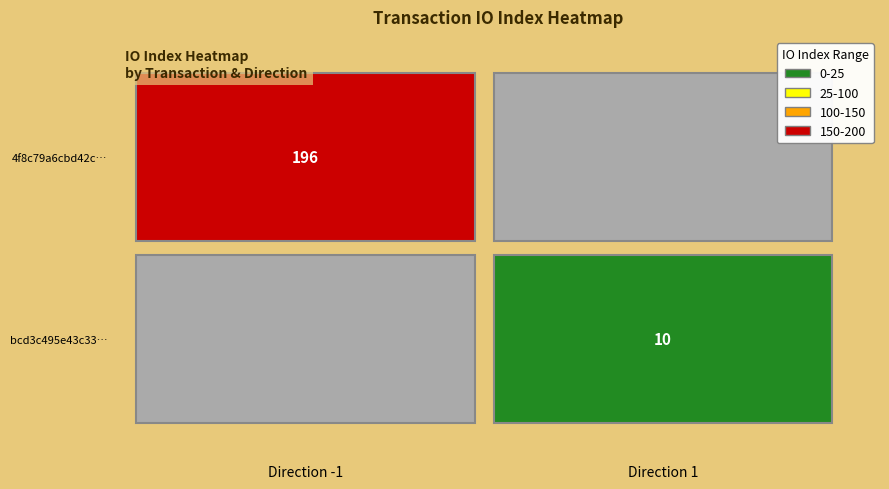

Reading left to right, what are all the values shown in this chart?

4f8c79a6cbd42c9c72b50d16cab5ad672a72325: direction=-1	io_index=196
bcd3c495e43c335ede34e660217e6e967478d1c: direction=1	io_index=10